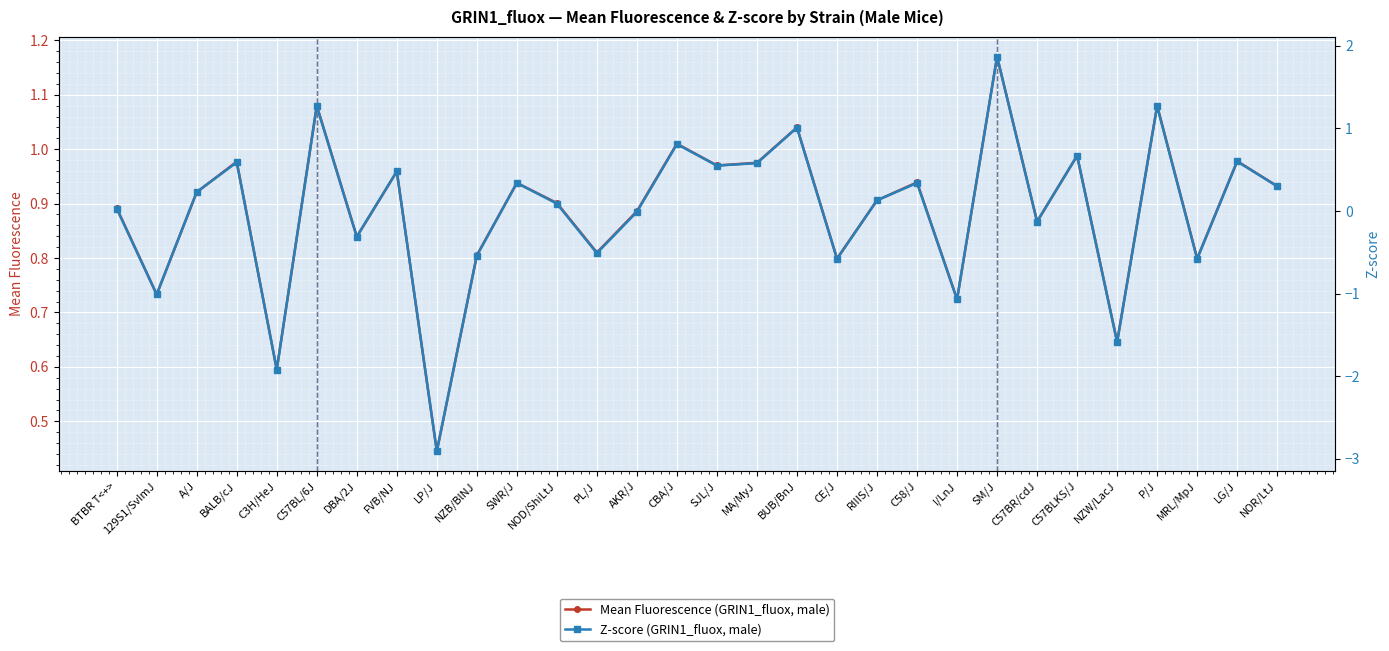

Reading left to right, list all the values displayed in this chart.

Mean Fluorescence (GRIN1_fluox, male): 0.9	0.7	0.9	1.0	0.6	1.1	0.8	1.0	0.4	0.8	0.9	0.9	0.8	0.9	1.0	1.0	1.0	1.0	0.8	0.9	0.9	0.7	1.2	0.9	1.0	0.6	1.1	0.8	1.0	0.9
Z-score (GRIN1_fluox, male): 0.0	-1.0	0.2	0.6	-1.9	1.3	-0.3	0.5	-2.9	-0.5	0.3	0.1	-0.5	-0.0	0.8	0.6	0.6	1.0	-0.6	0.1	0.3	-1.1	1.9	-0.1	0.7	-1.6	1.3	-0.6	0.6	0.3